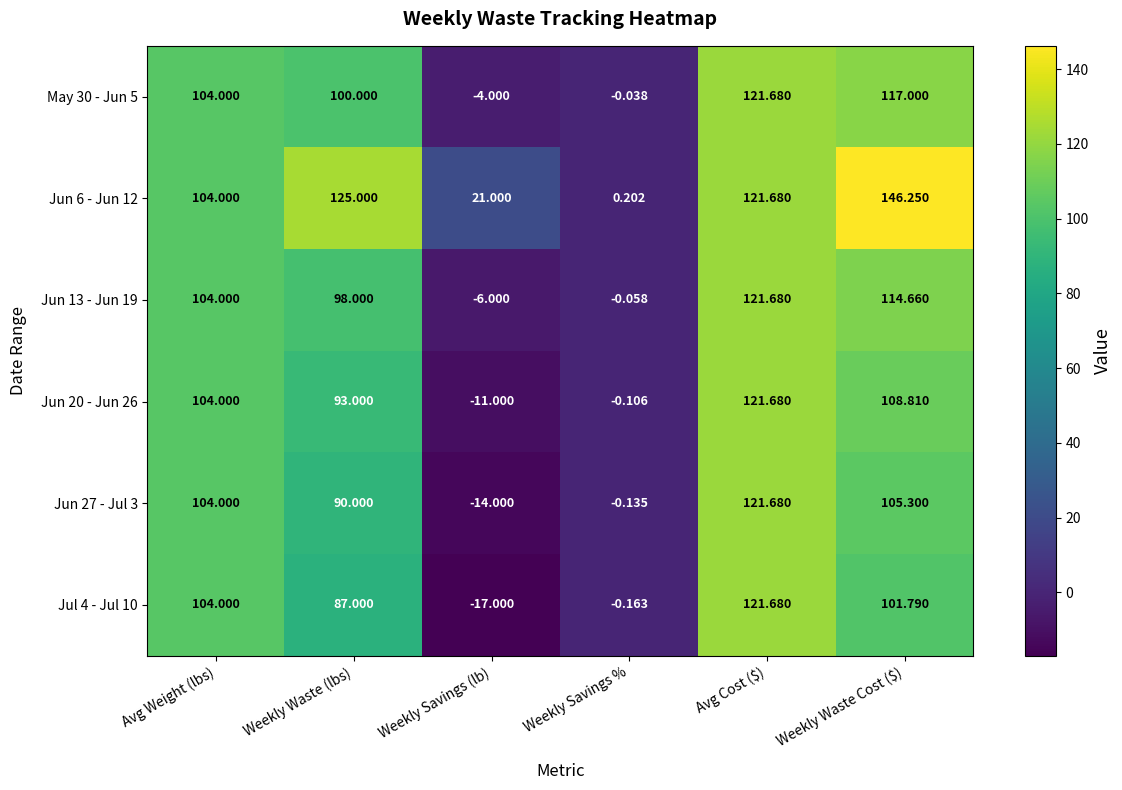

How many categories are shown in the chart?

6